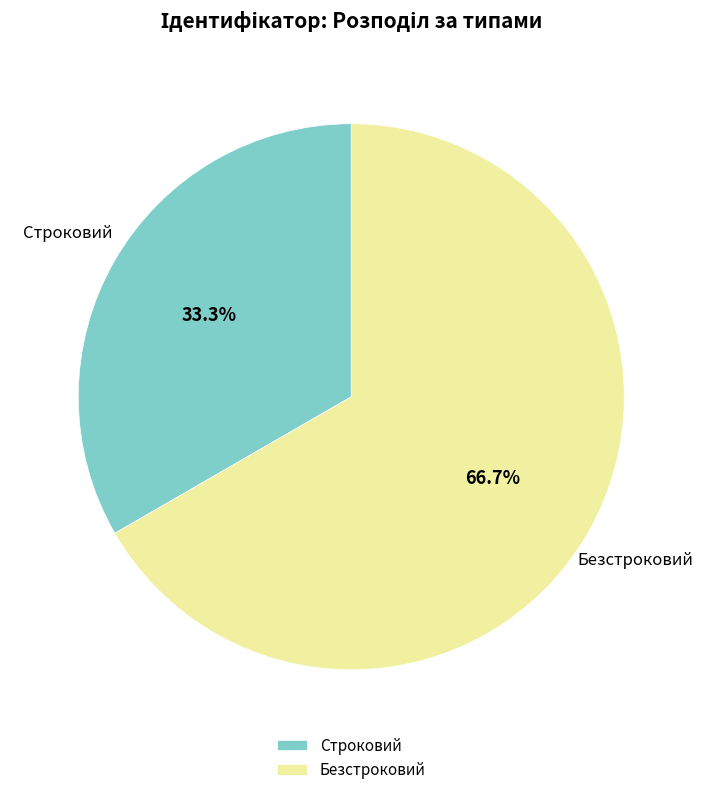

Is it true that Безстроковий is 77% of the pie?

False